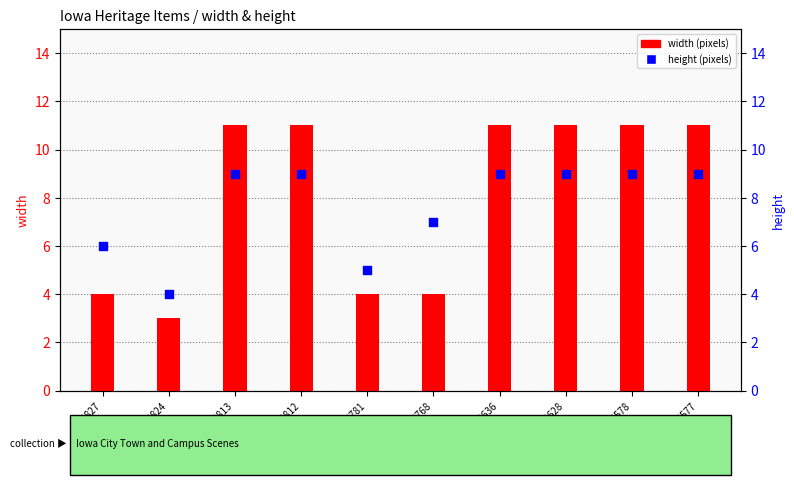

What is the total value across all series at 34636?

20